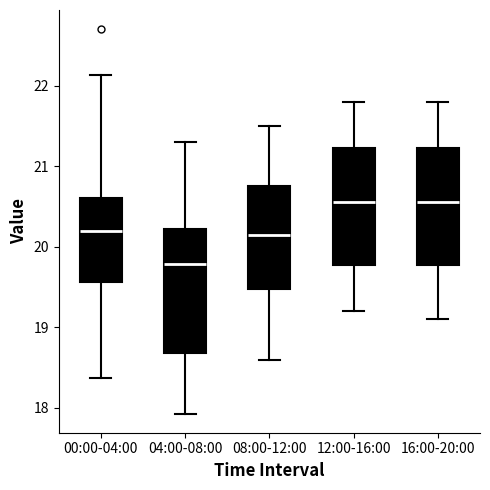

Reading left to right, read every box against the y-axis: the position of its median line, the range the box covers, and the ends of its whiskers. The values are not printed on the chart, so give them approximately, as read against the axis.

00:00-04:00: median 20.2, box 19.6 to 20.6, whiskers 18.4 to 22.1
04:00-08:00: median 19.8, box 18.7 to 20.2, whiskers 17.9 to 21.3
08:00-12:00: median 20.2, box 19.5 to 20.8, whiskers 18.6 to 21.5
12:00-16:00: median 20.6, box 19.8 to 21.2, whiskers 19.2 to 21.8
16:00-20:00: median 20.6, box 19.8 to 21.2, whiskers 19.1 to 21.8